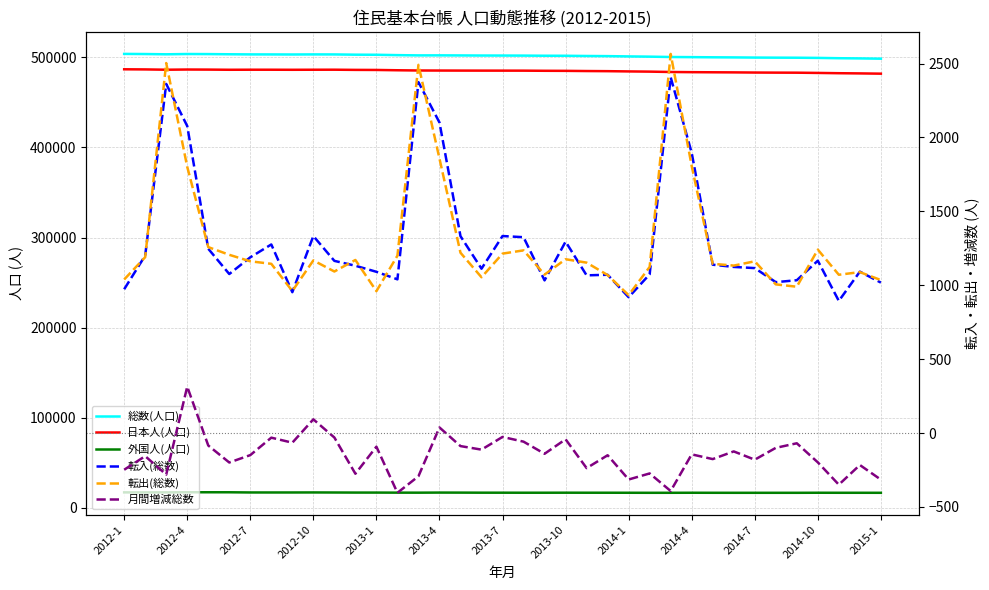

How many data points in 総数(人口) are above 501976?

18